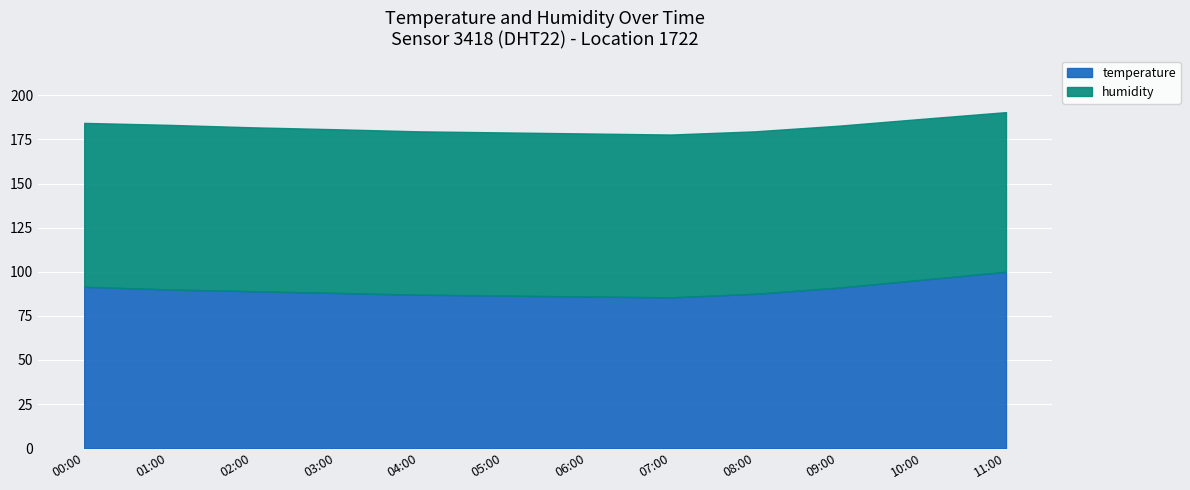

Between 07:00 and 06:00, which is larger?

06:00